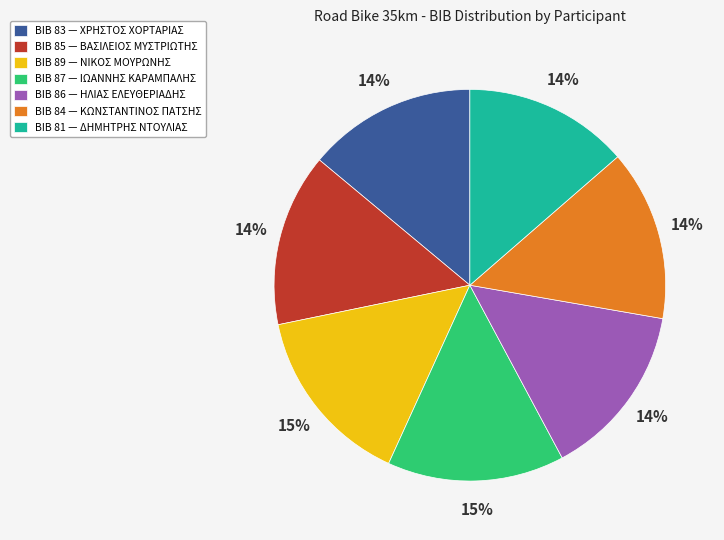

How many slices are in this pie chart?

7